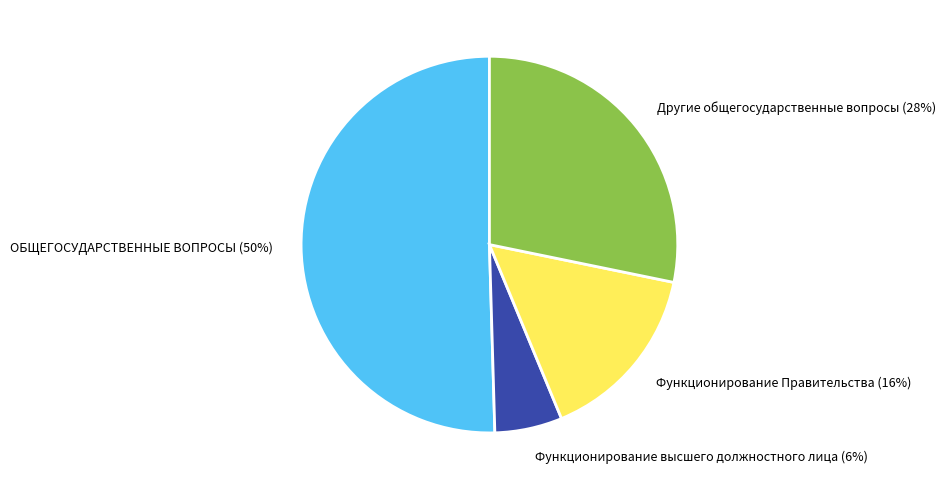

How many segments does this pie chart have?

4